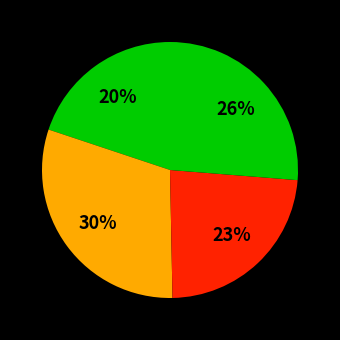

Count the number of slices in the pie.

4